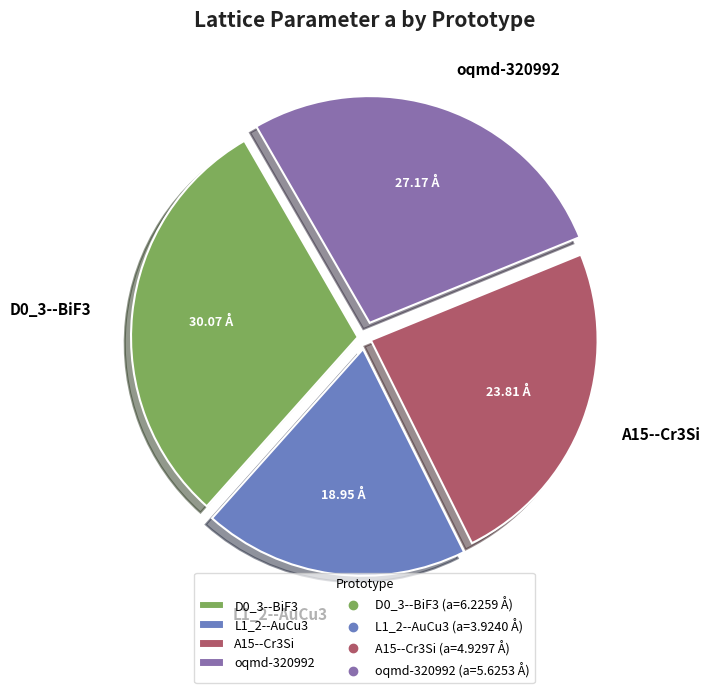

Does L1_2--AuCu3 represent more than half of the total?

No